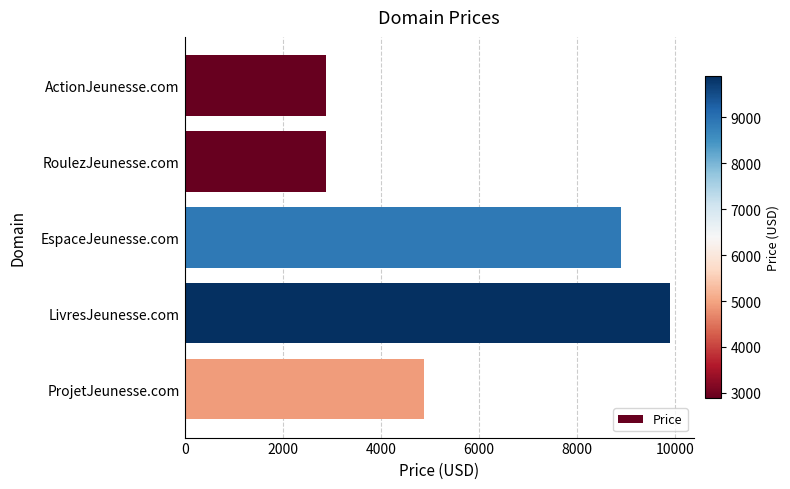

The value at LivresJeunesse.com is 9888. True or false?

True